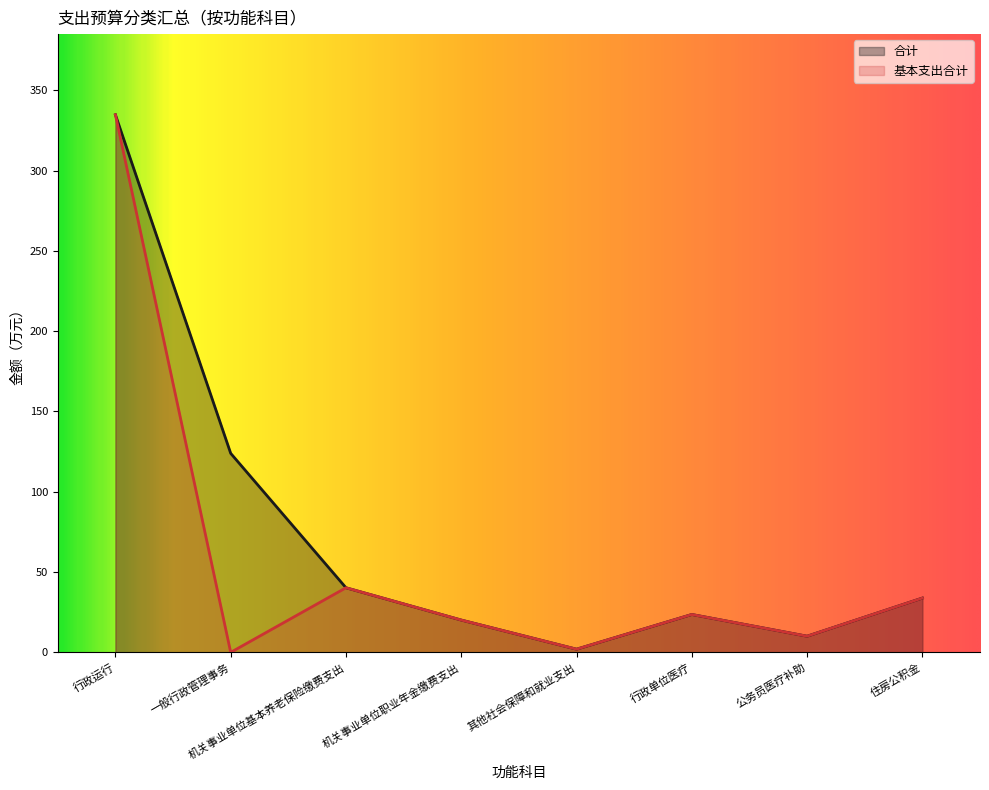

At 住房公积金, list the series in order from largest to smallest.

合计, 基本支出合计